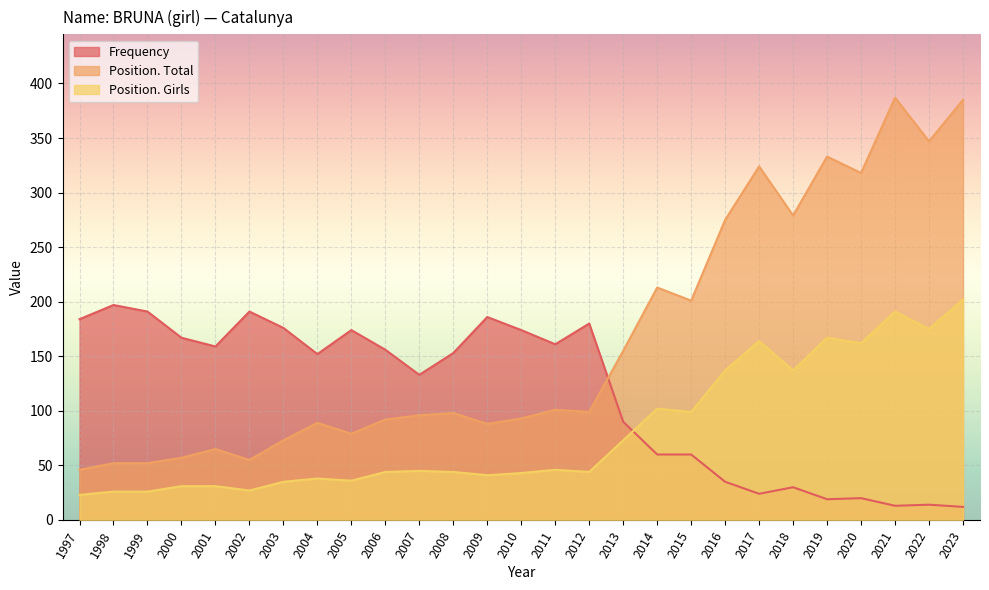

Where does the Position. Girls series first go above 44?

2007